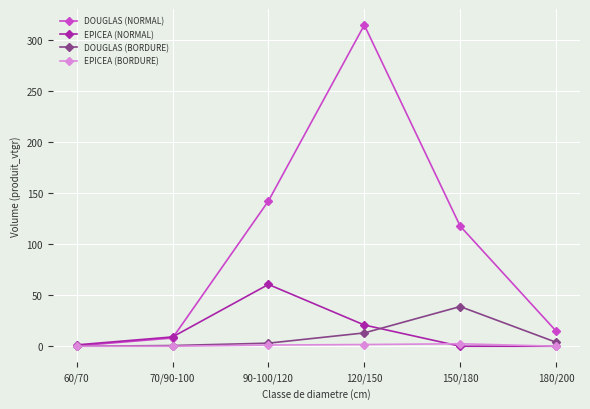

Count the number of data series in this chart.

4